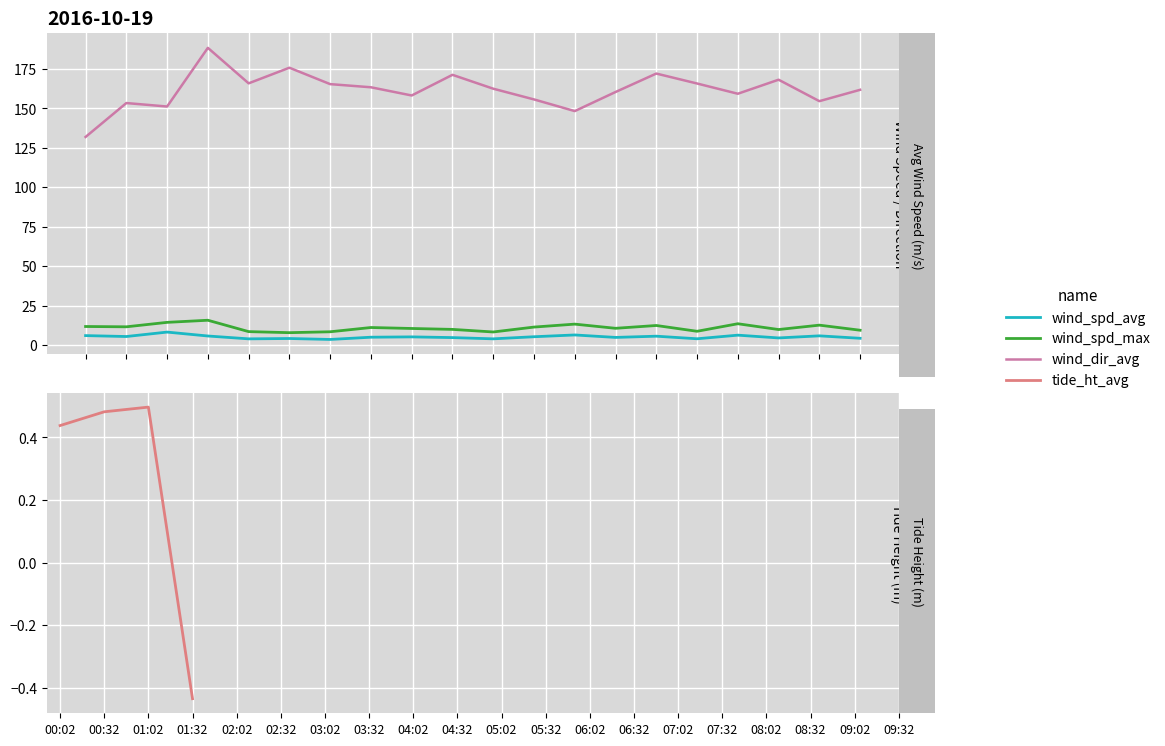

What is the label of the 11th point from the right?

04:32